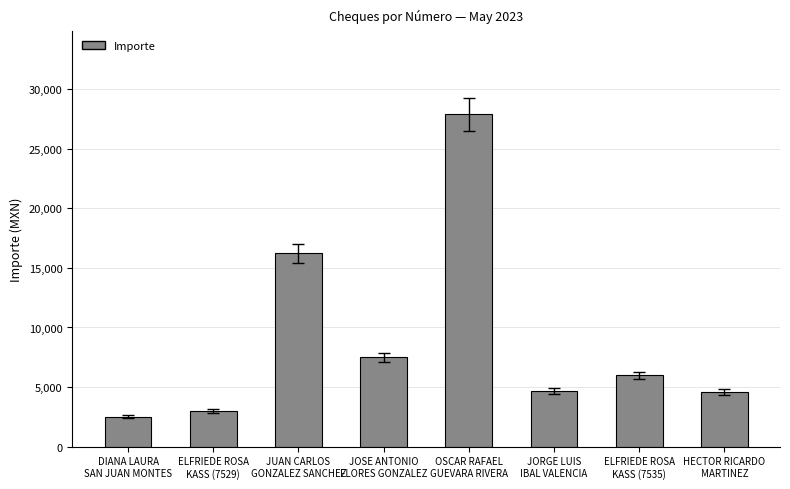

At which category does the chart reach its minimum across all series?

DIANA LAURA
SAN JUAN MONTES